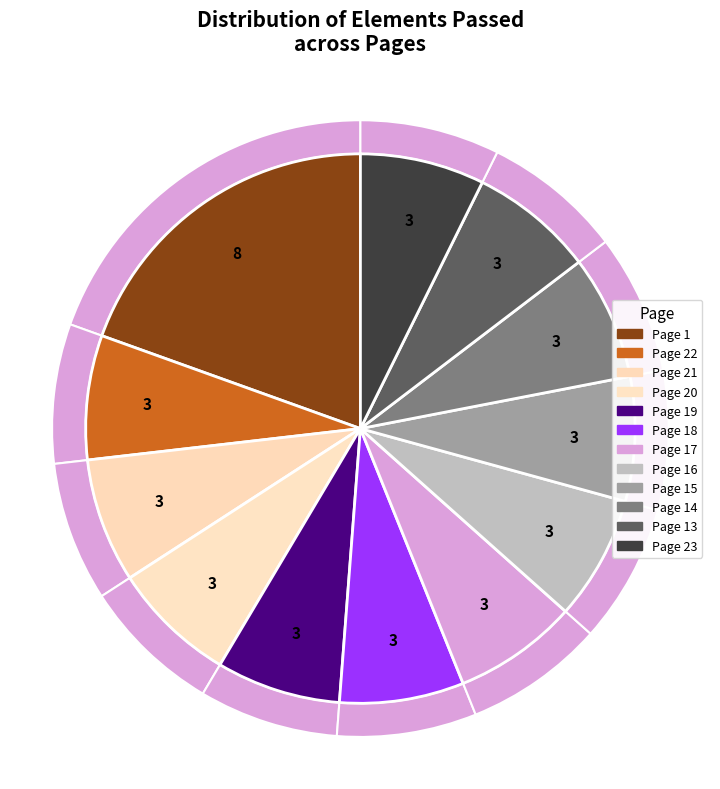

How many segments does this pie chart have?

12